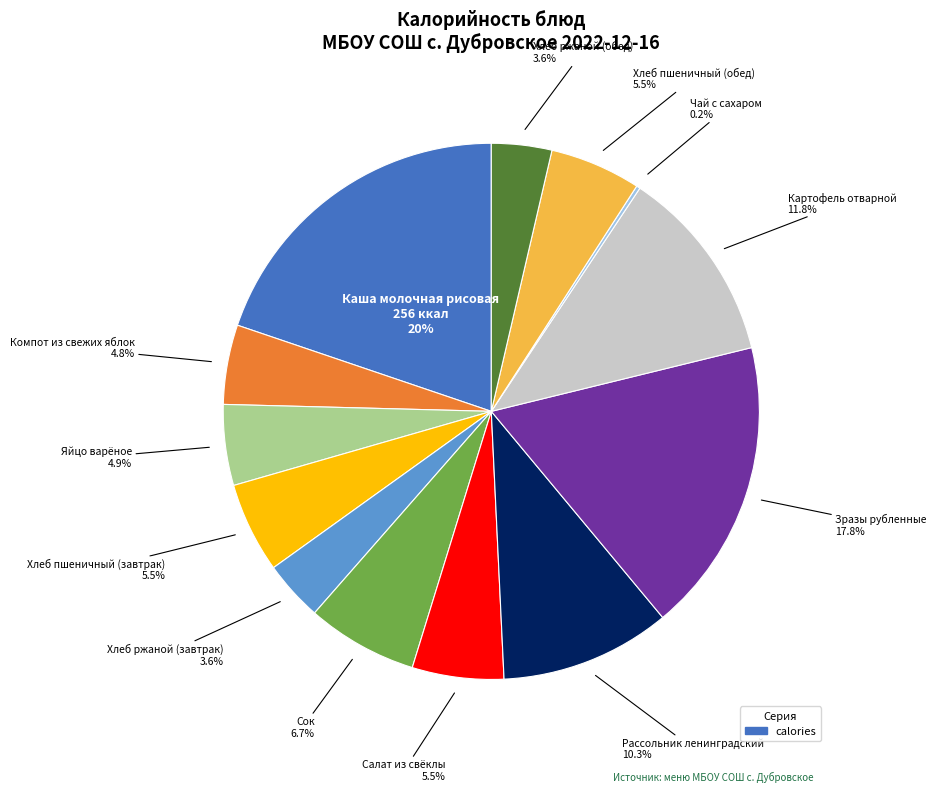

Does any single category account for the majority?

No